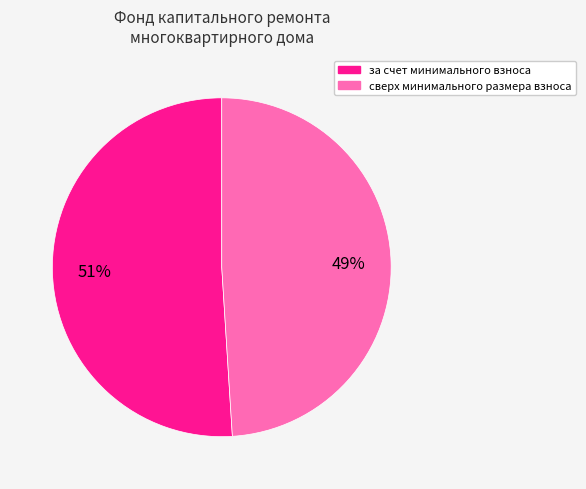

To the nearest percent, what is the difference between the сверх минимального размера взноса and за счет минимального взноса slice percentages?

2%